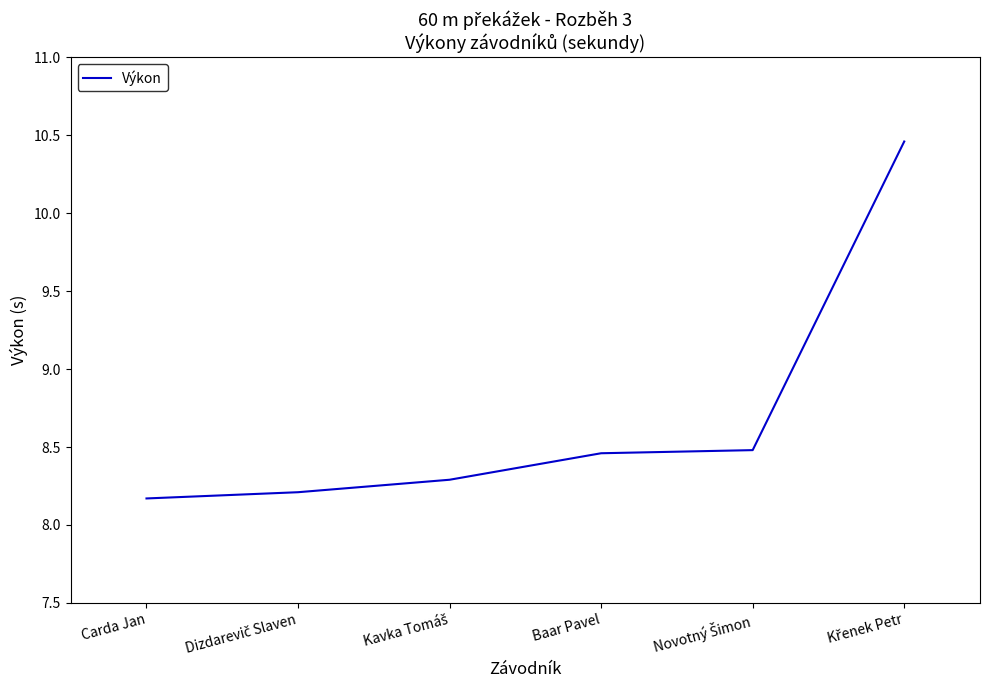

True or false: the data has more than 2 interior local peaks.

False